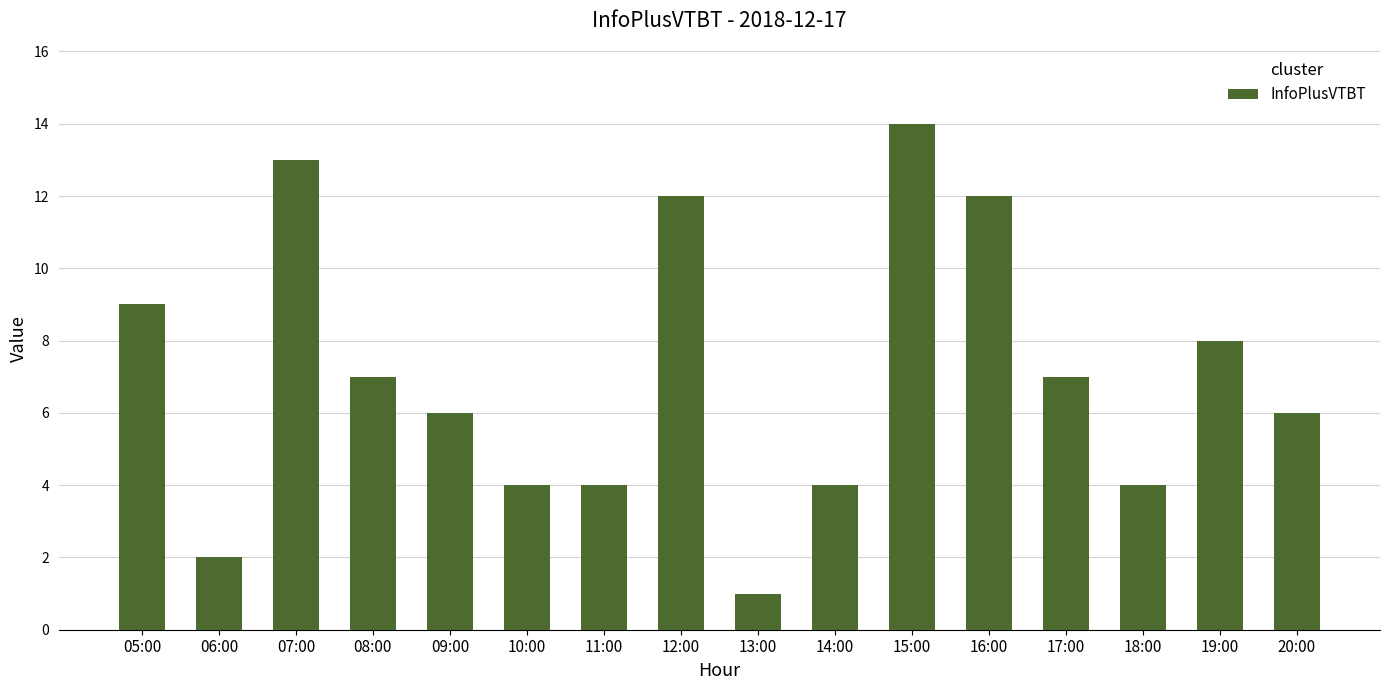

How many distinct data groups are displayed?

1